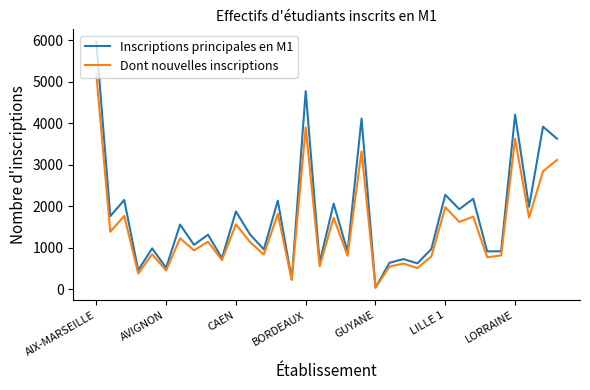

Does the chart display data point markers on the line(s)?

No